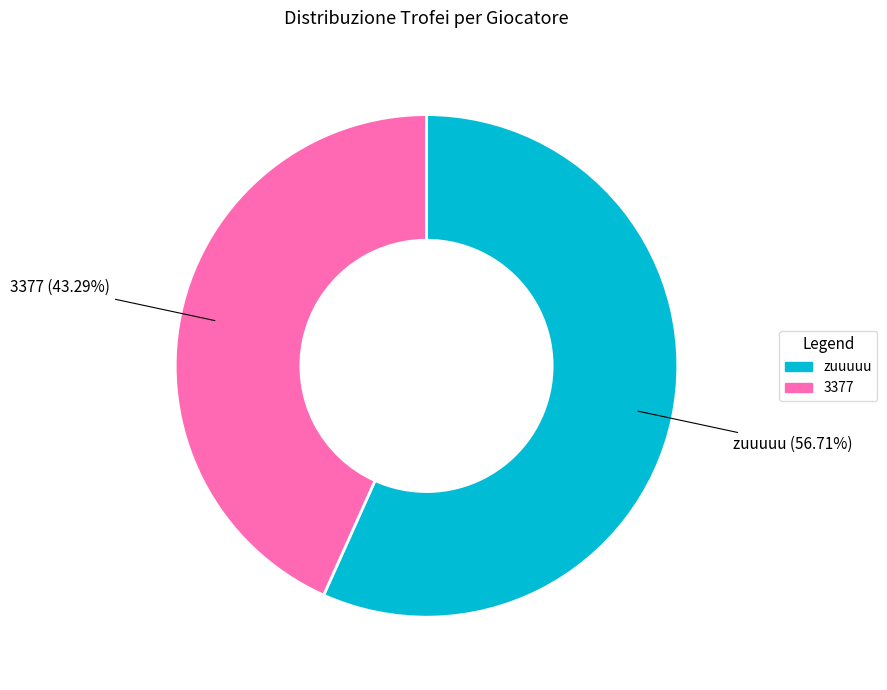

Approximately how many times larger is the value at zuuuuu compared to 3377?

1.3